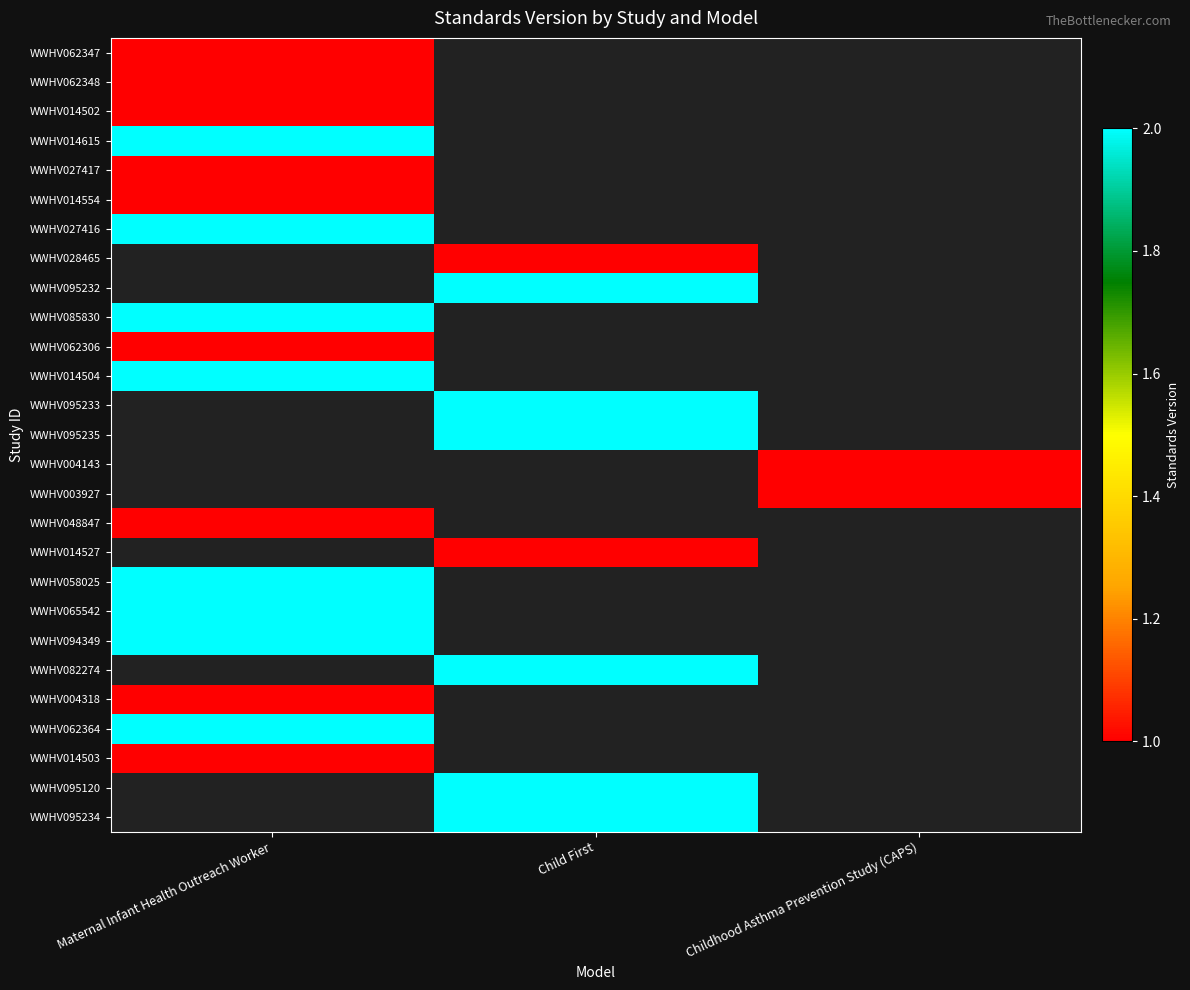

At which label is WWHV085830 closest to 2?

Maternal Infant Health Outreach Worker